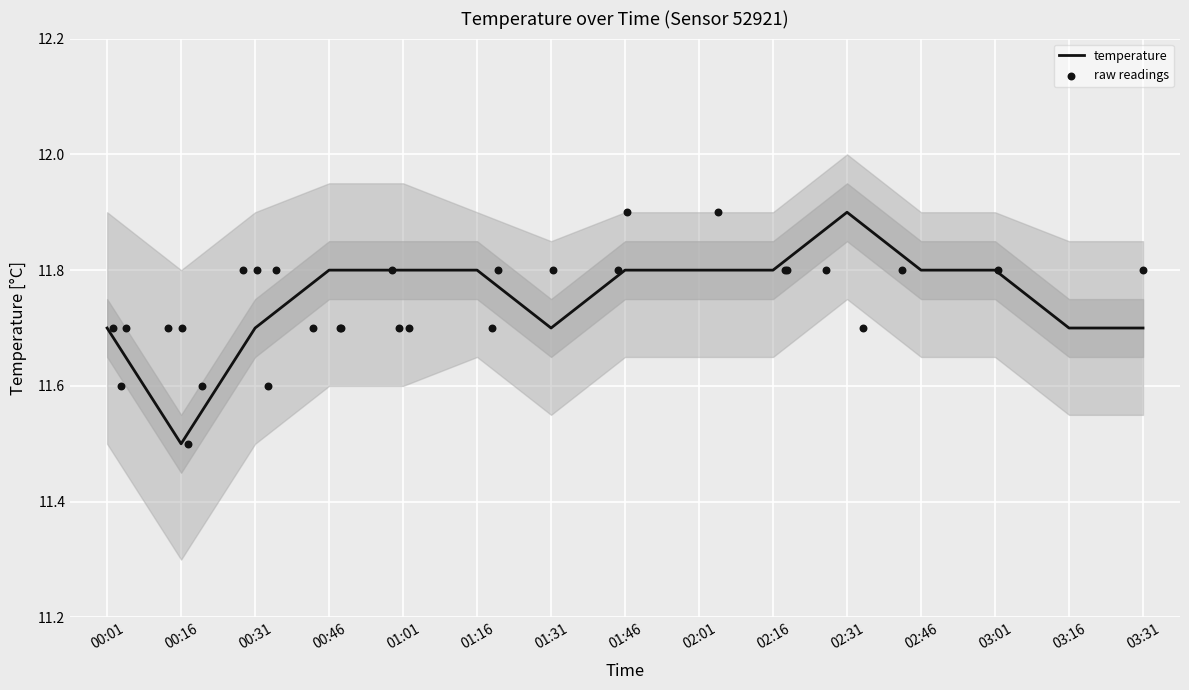

Which has a higher value, 03:16 or 02:46?

02:46